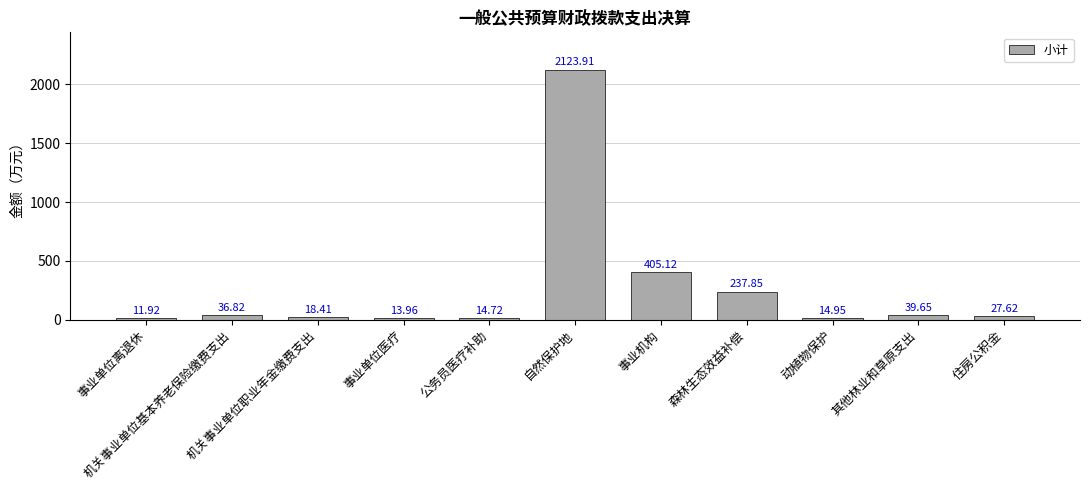

Does the chart contain stacked bars?

No